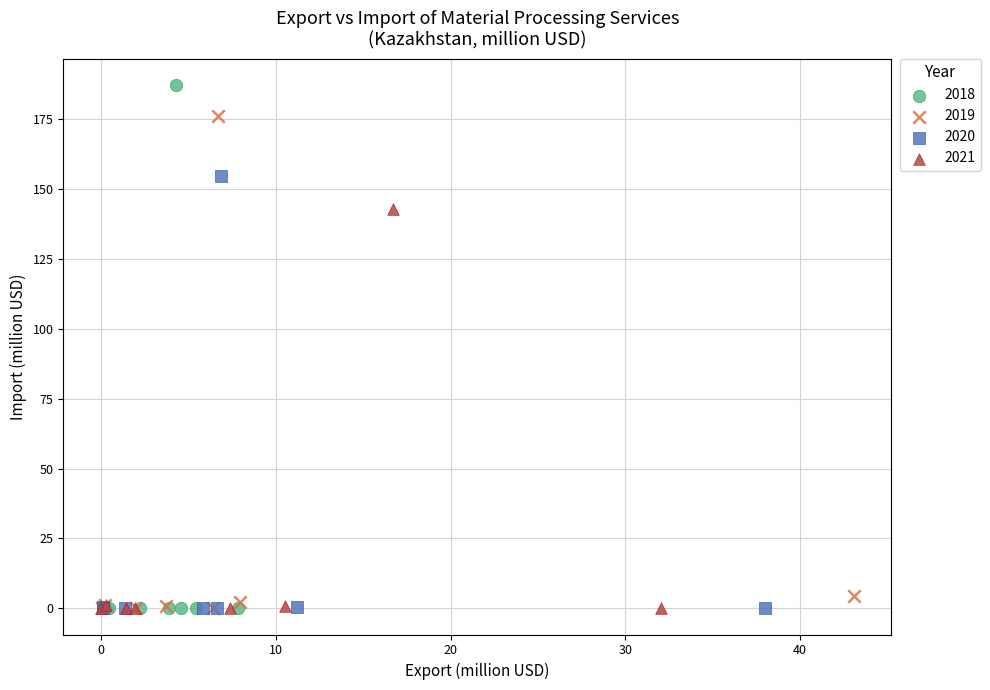

Which series contains the highest Y value?

2018